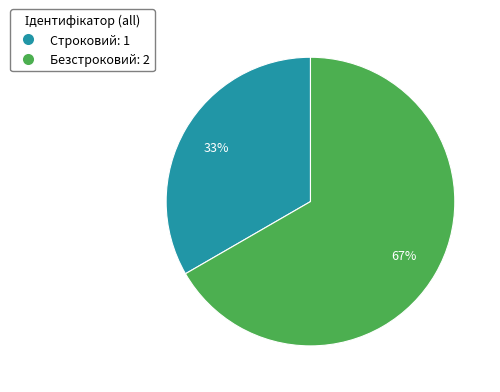

Does Безстроковий account for over 50% of the chart?

Yes